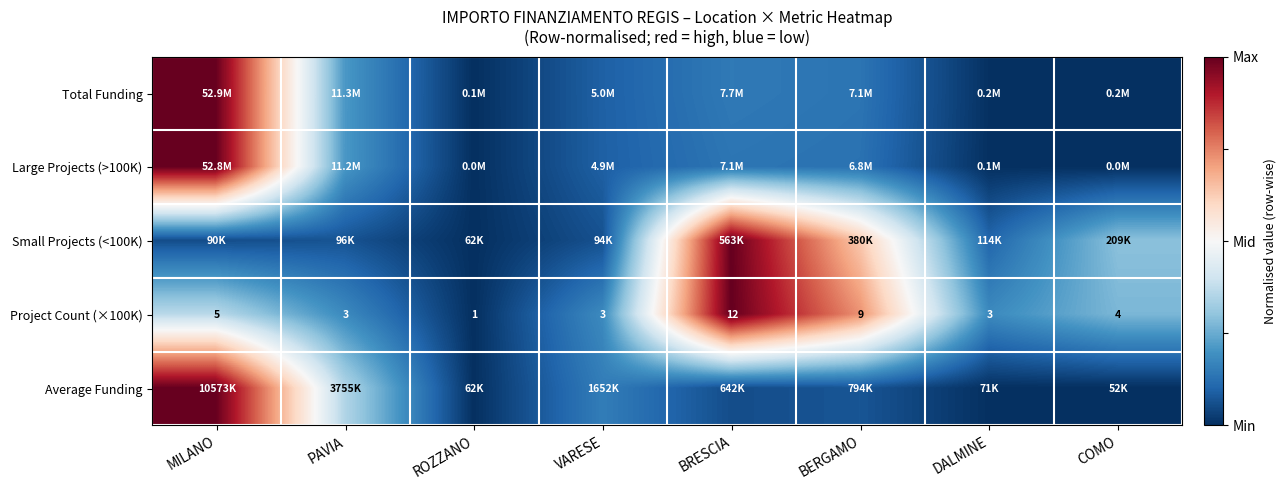

Which category has the lowest value in the Project Count (×100K) series?

ROZZANO